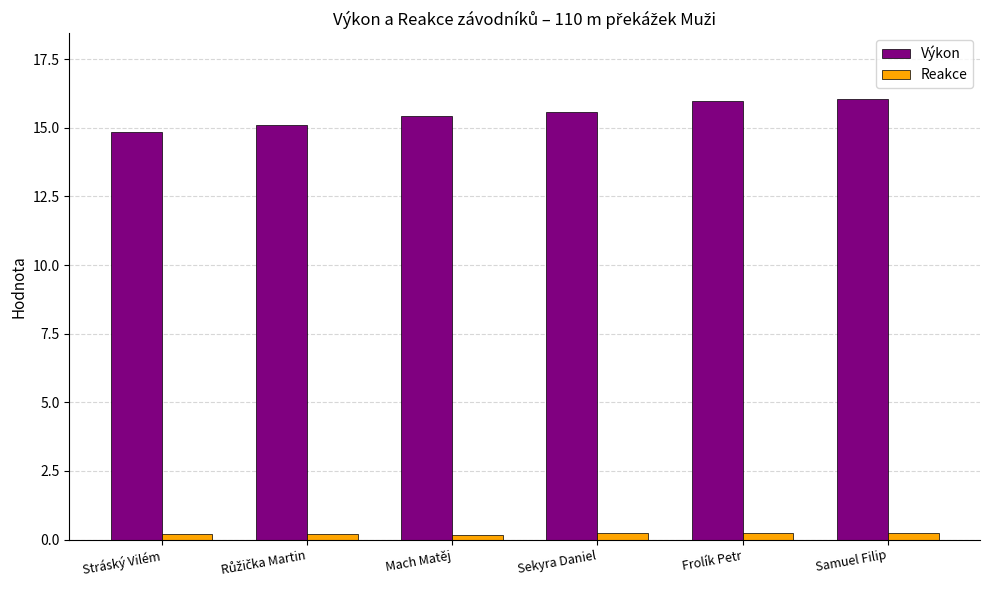

What position from the left is Samuel Filip?

6